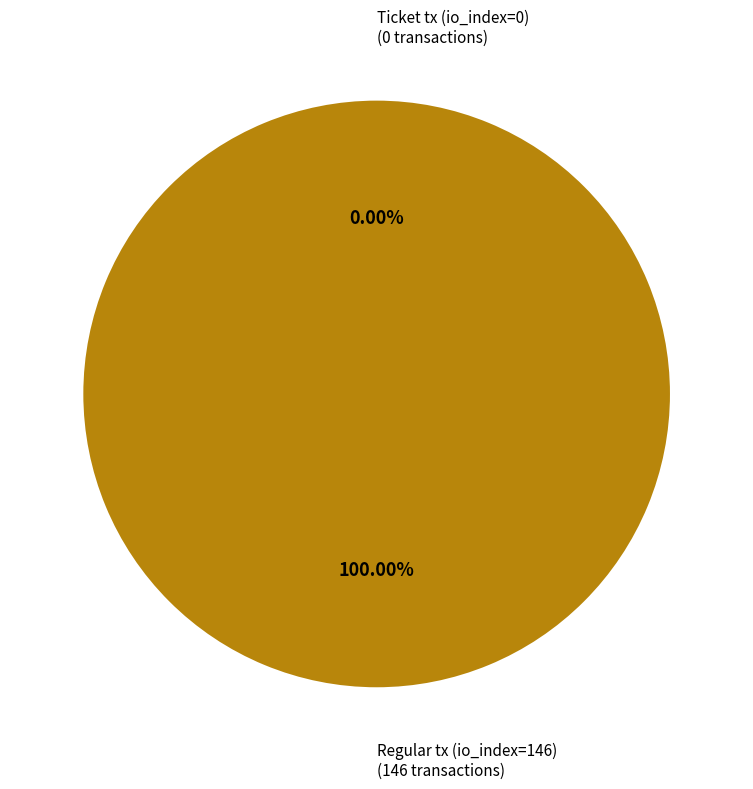

Combined, do Regular tx (io_index=146) and Ticket tx (io_index=0) account for over 50%?

Yes